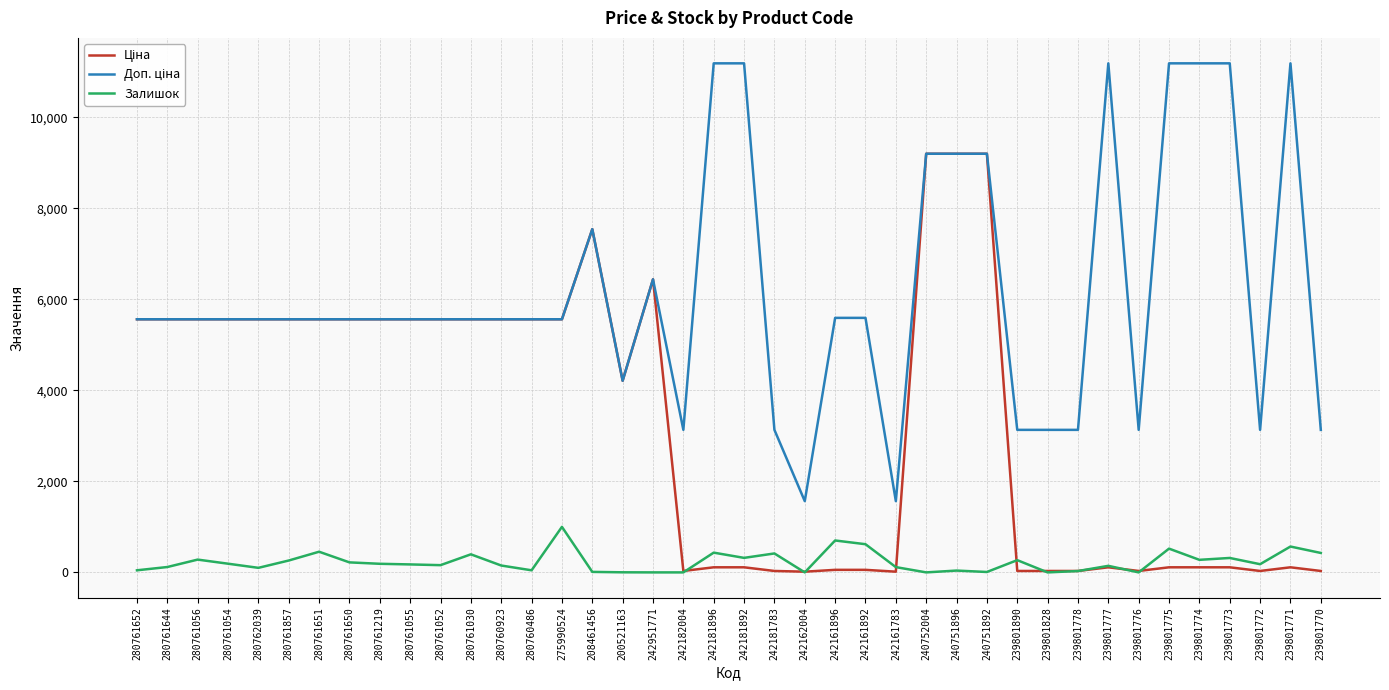

The Залишок series shows 0.0 at 242951771. True or false?

True